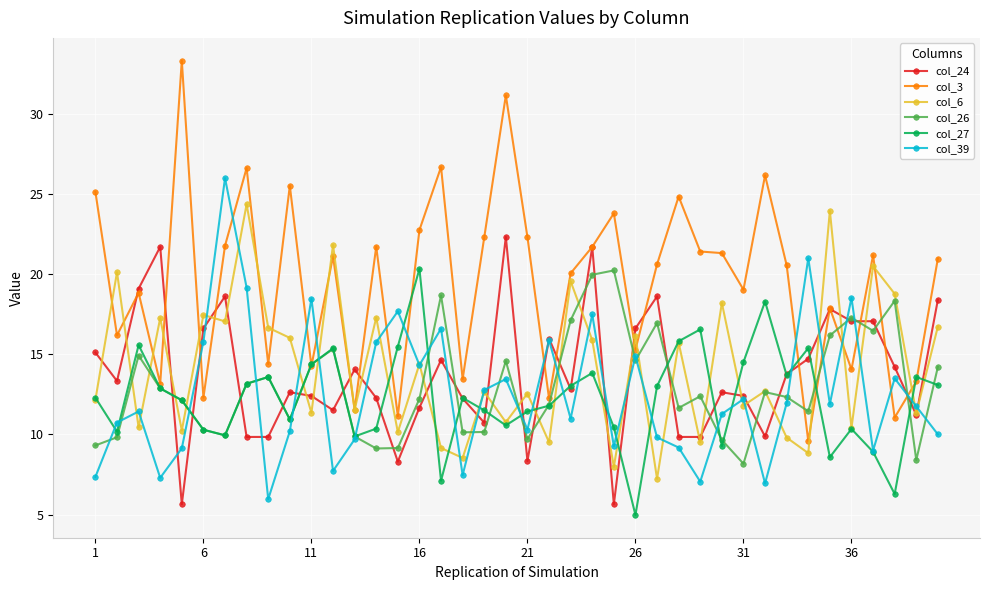

What is the value of the col_24 point at the 21st from the left?

8.3